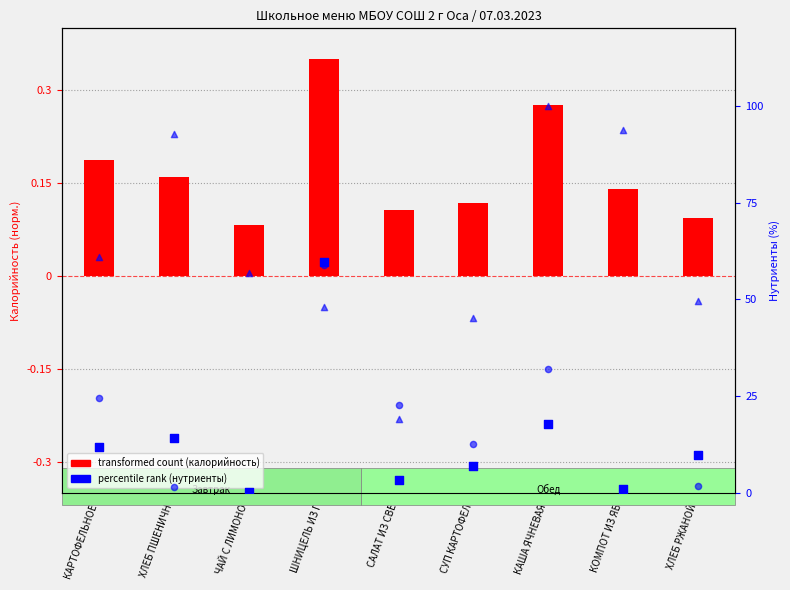

Which series reaches the maximum Y coordinate?

углеводы